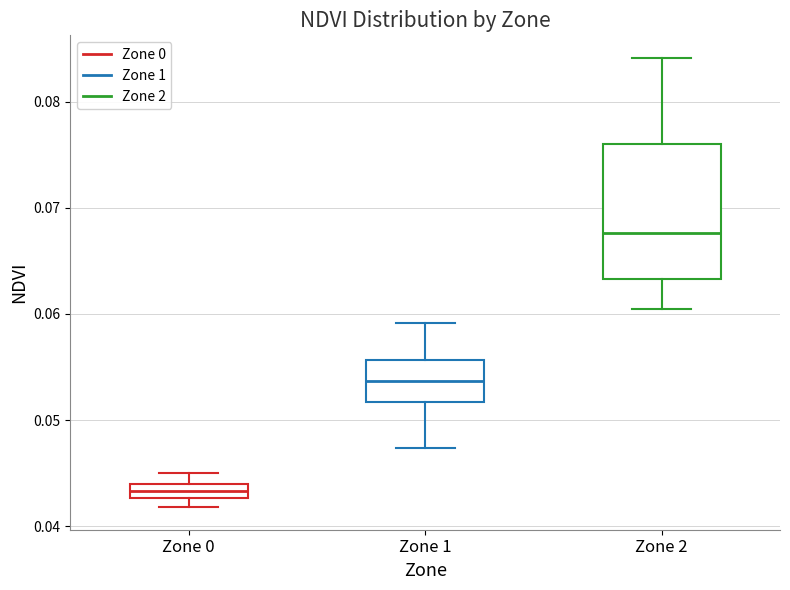

Where does the upper whisker of the box for Zone 1 end on the y-axis? The values are not printed on the chart, so give them approximately, as read against the axis.

0.059